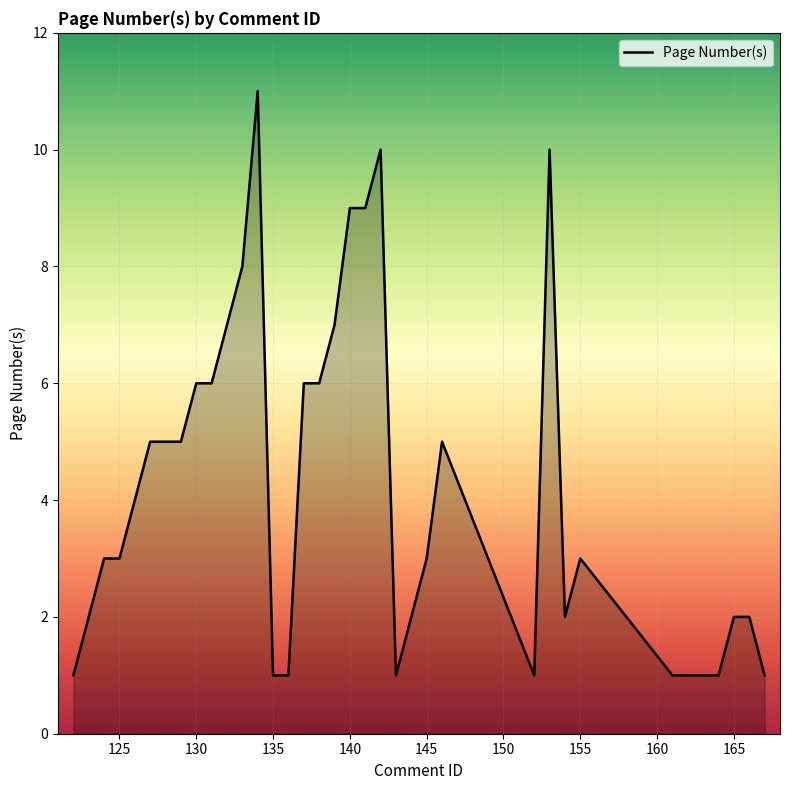

What is the maximum value shown in the chart?

11